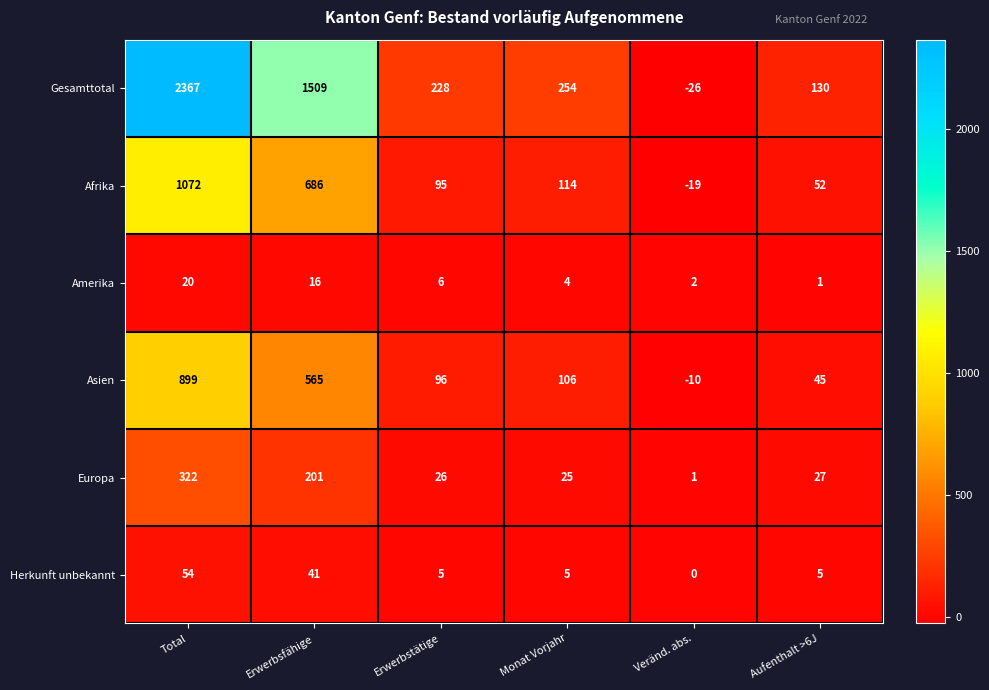

At how many categories does at least one series exceed 754?

2